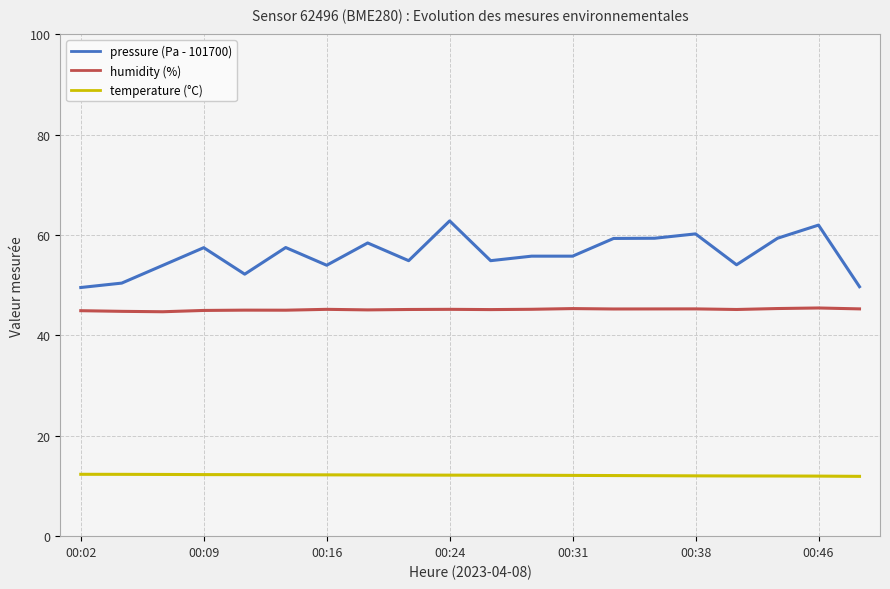

What is the maximum value shown in the chart?

62.8